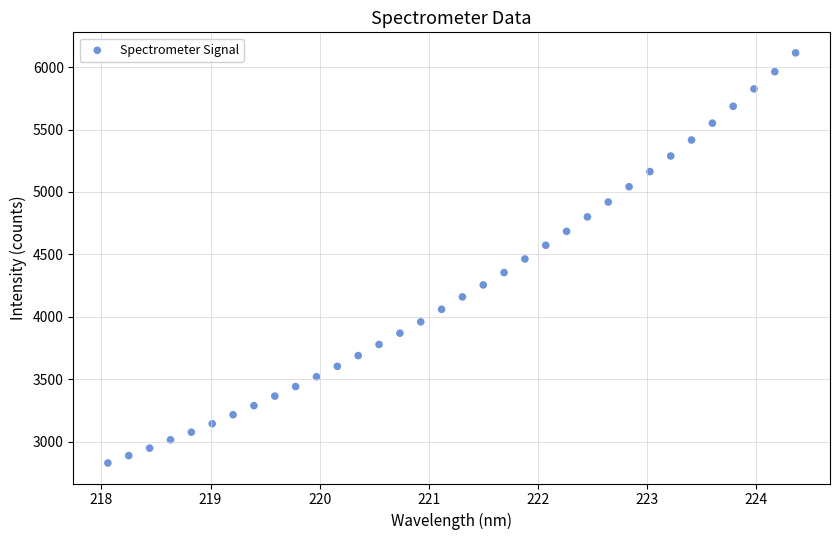

What is the range of X values (max minus min)?

6.3